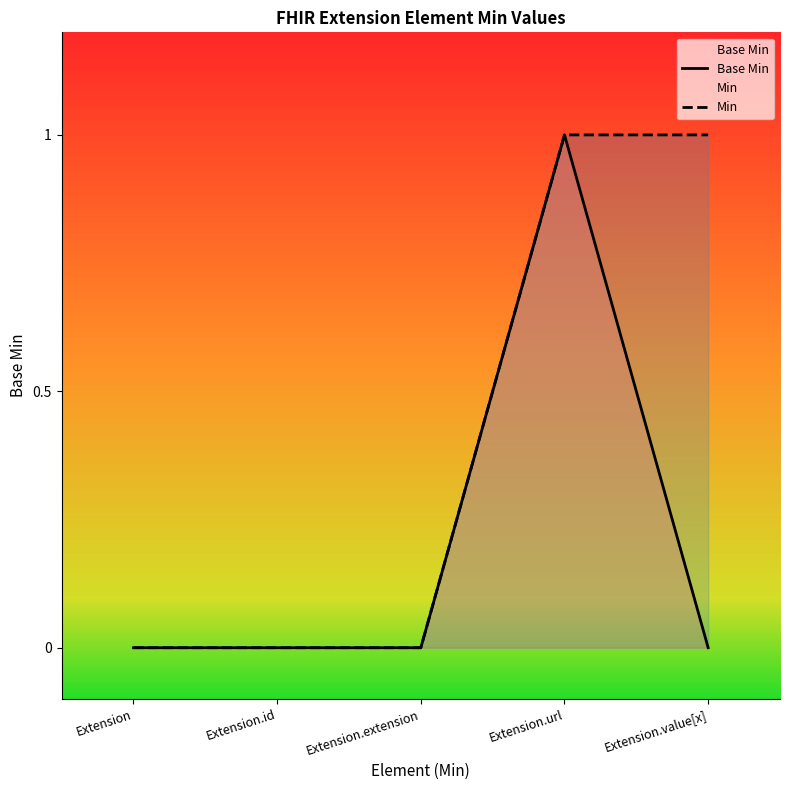

What are all the series names shown in the legend?

Base Min, Min